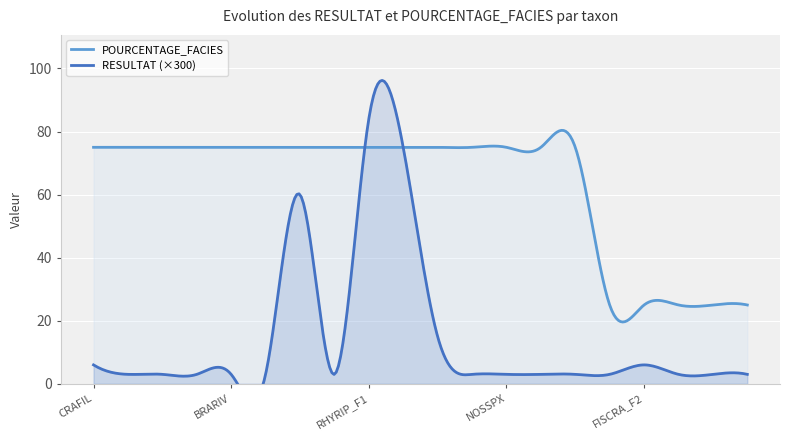

Reading right to left, what are all the values shown in this chart?

RESULTAT: 0.0	0.0	0.0	0.0	0.0	0.0	0.0	0.0	0.0	0.1	0.2	0.3	0.0	0.2	0.0	0.0	0.0	0.0	0.0	0.0
POURCENTAGE_FACIES: 25.0	25.0	25.0	25.0	25.0	75.0	75.0	75.0	75.0	75.0	75.0	75.0	75.0	75.0	75.0	75.0	75.0	75.0	75.0	75.0